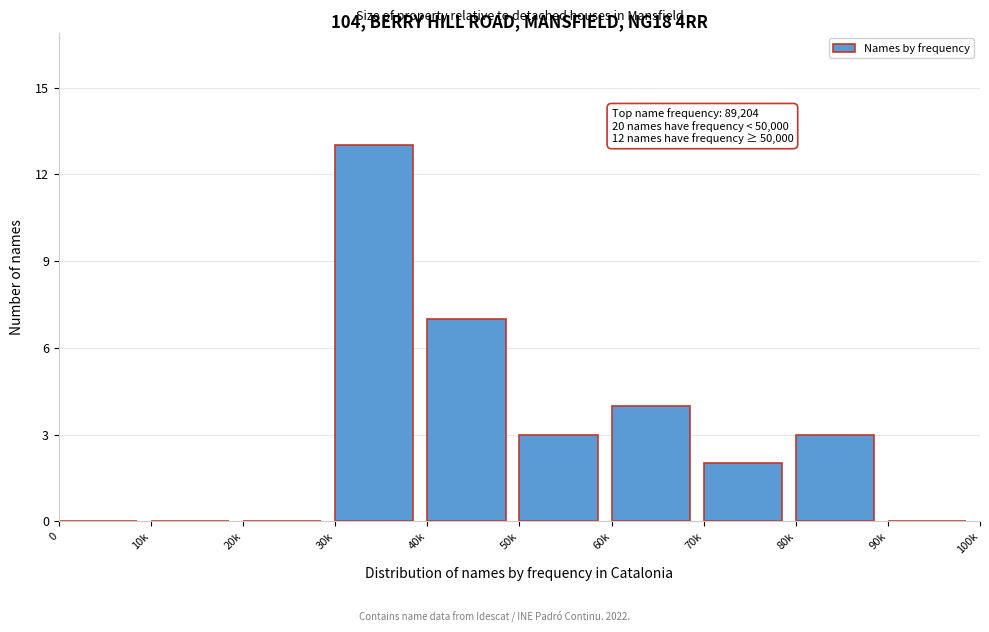

Reading left to right, transcribe all the data shown in this chart.

0=0	10k=0	20k=0	30k=13	40k=7	50k=3	60k=4	70k=2	80k=3	90k=0